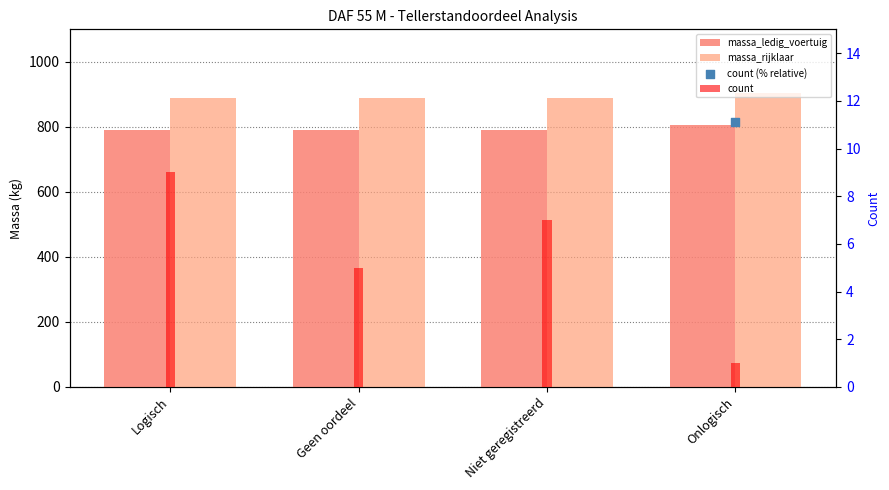

Which series reaches the minimum Y coordinate?

count